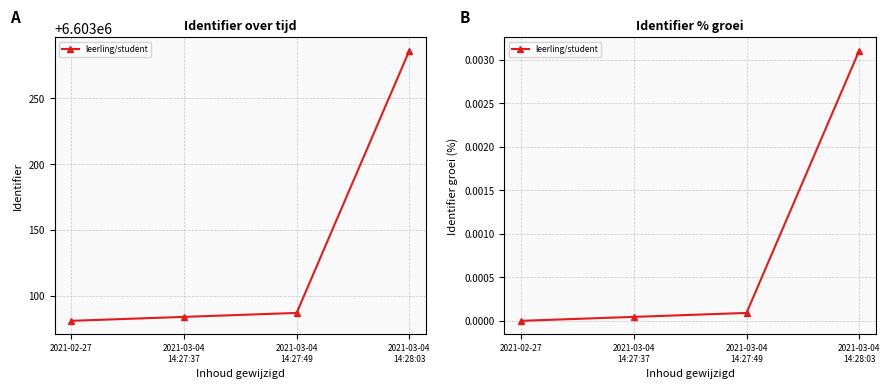

What is the label of the 3rd point from the left?

2021-03-04
14:27:49